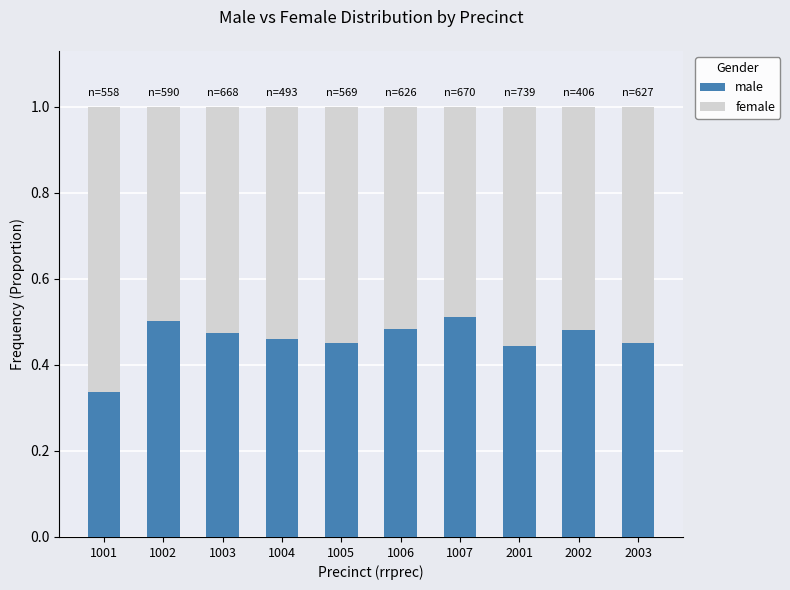

How many bars are there in total?

10